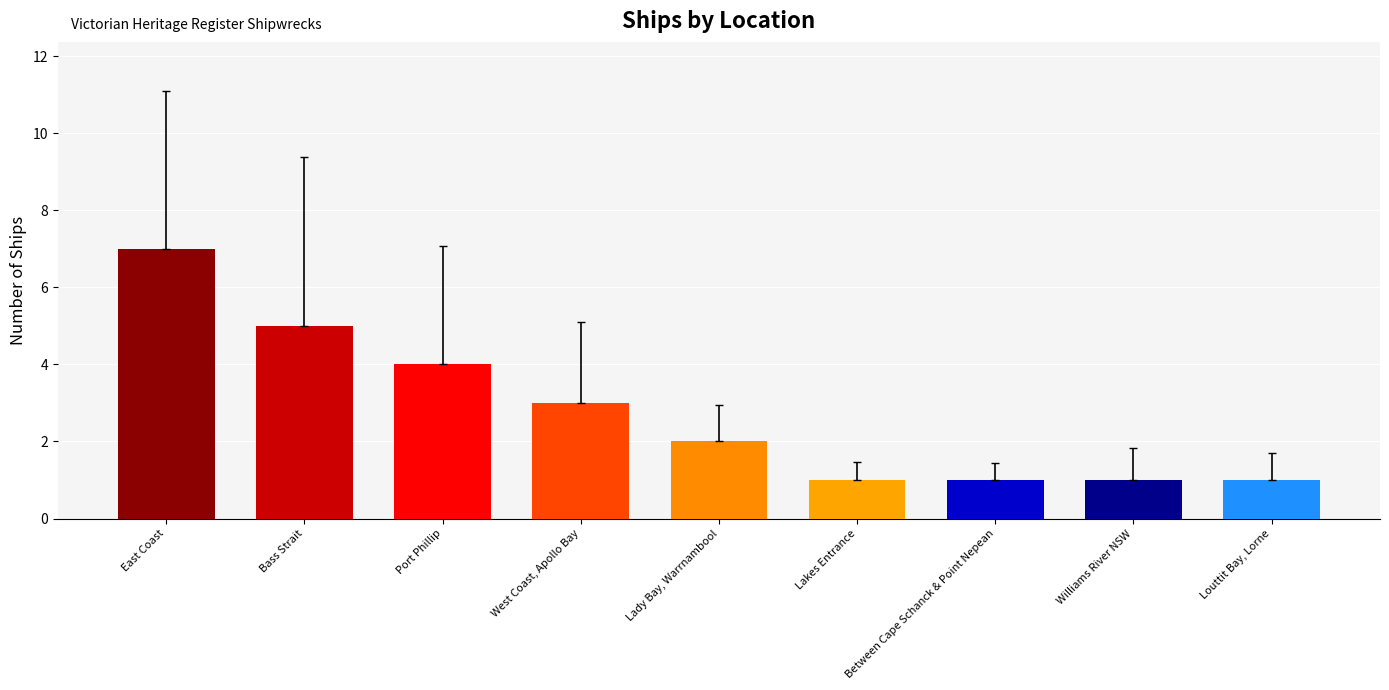

What is the change in value from West Coast, Apollo Bay to Williams River NSW?

-2